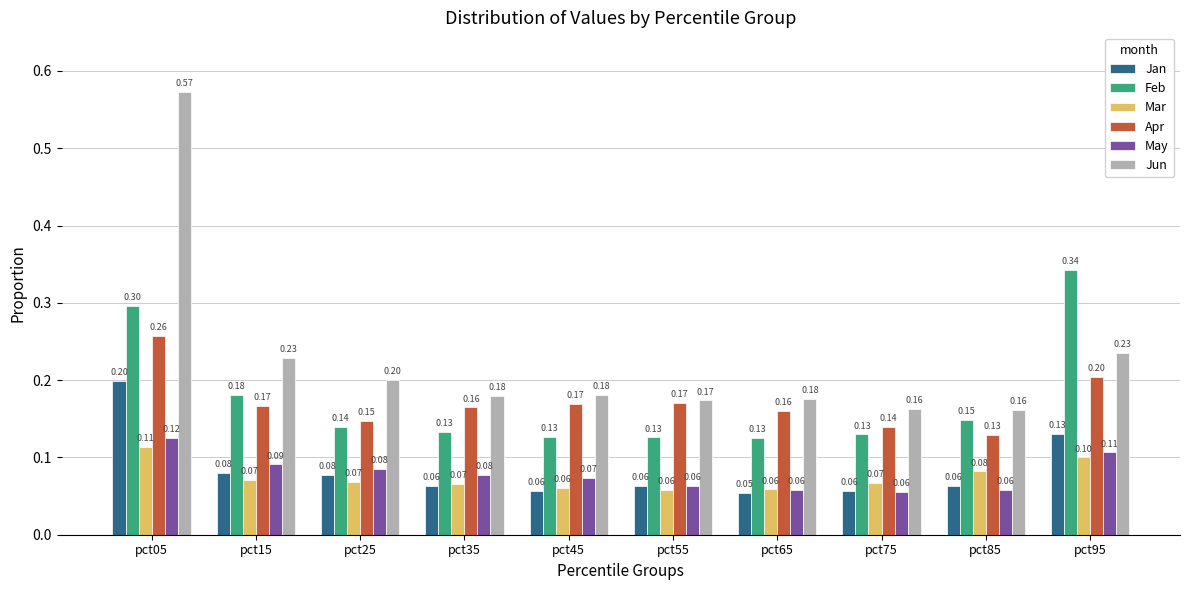

At which label is Jan closest to 0?

pct65